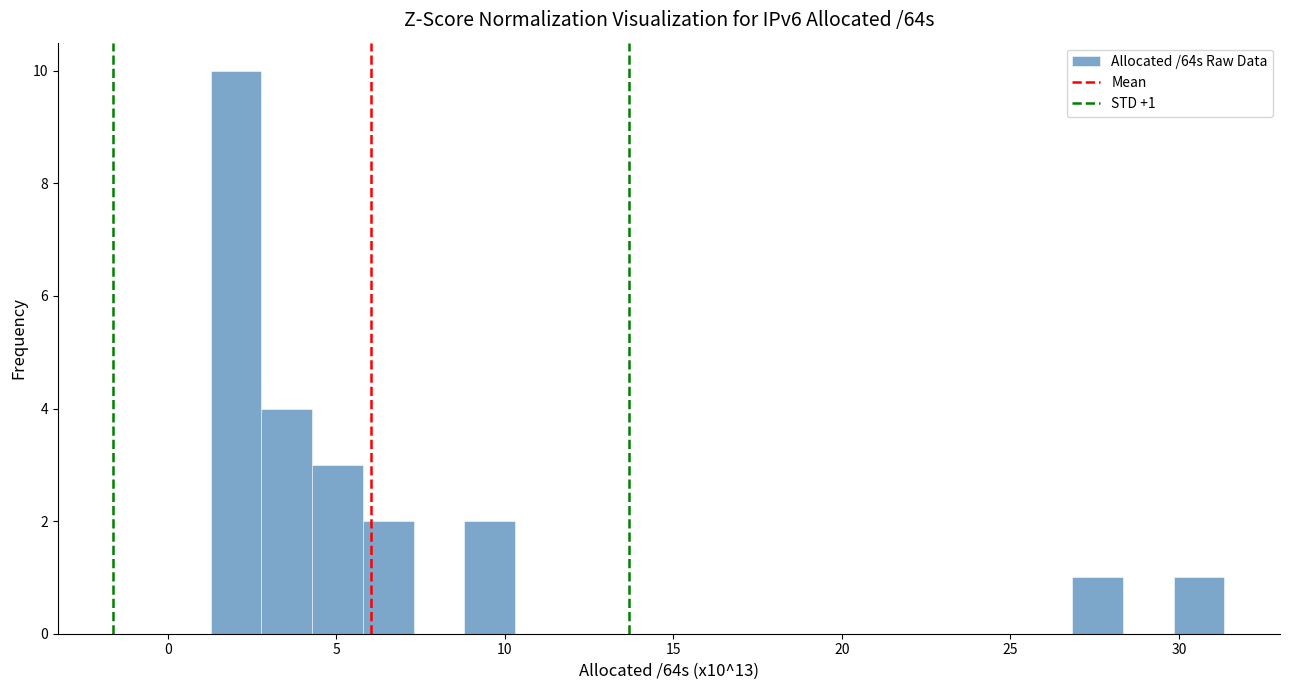

Read against the x-axis, roughly where is the centre of the tallest bar?

2.0